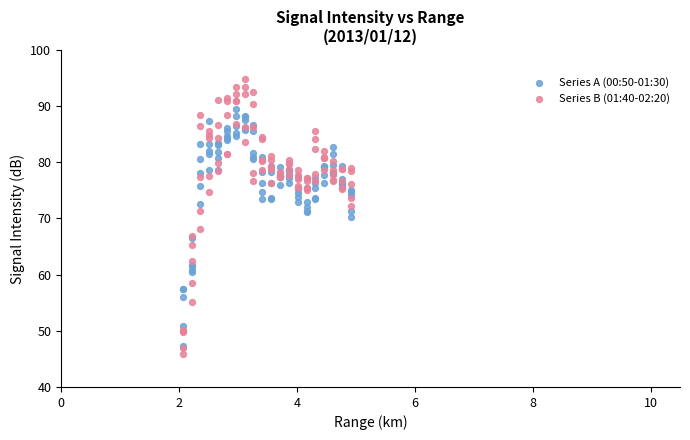

What are all the series names shown in the legend?

Series A (00:50-01:30), Series B (01:40-02:20)